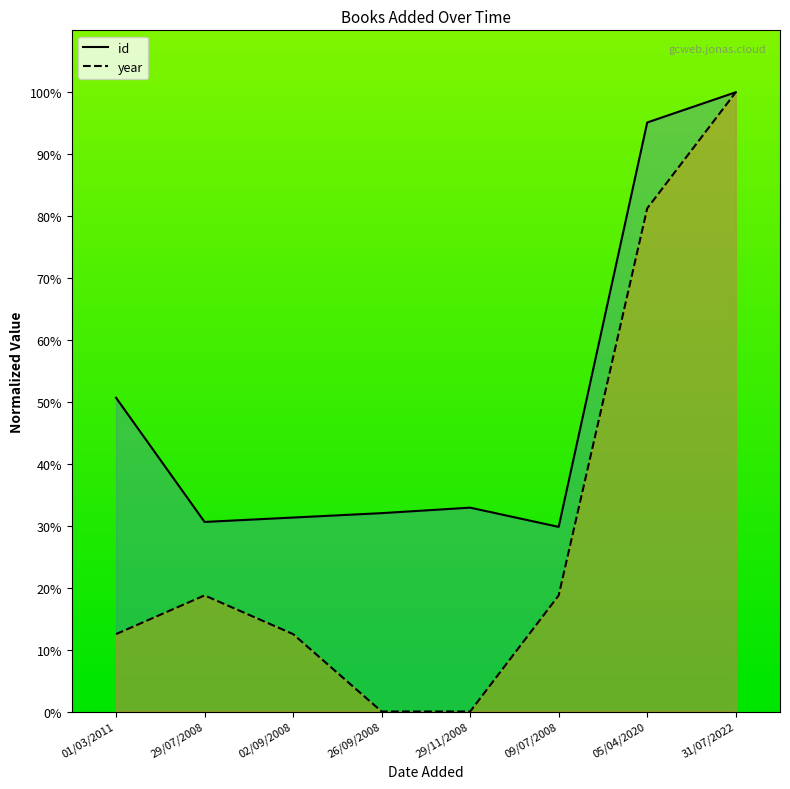

Rank the series by their maximum value, from lowest to highest.

id, year